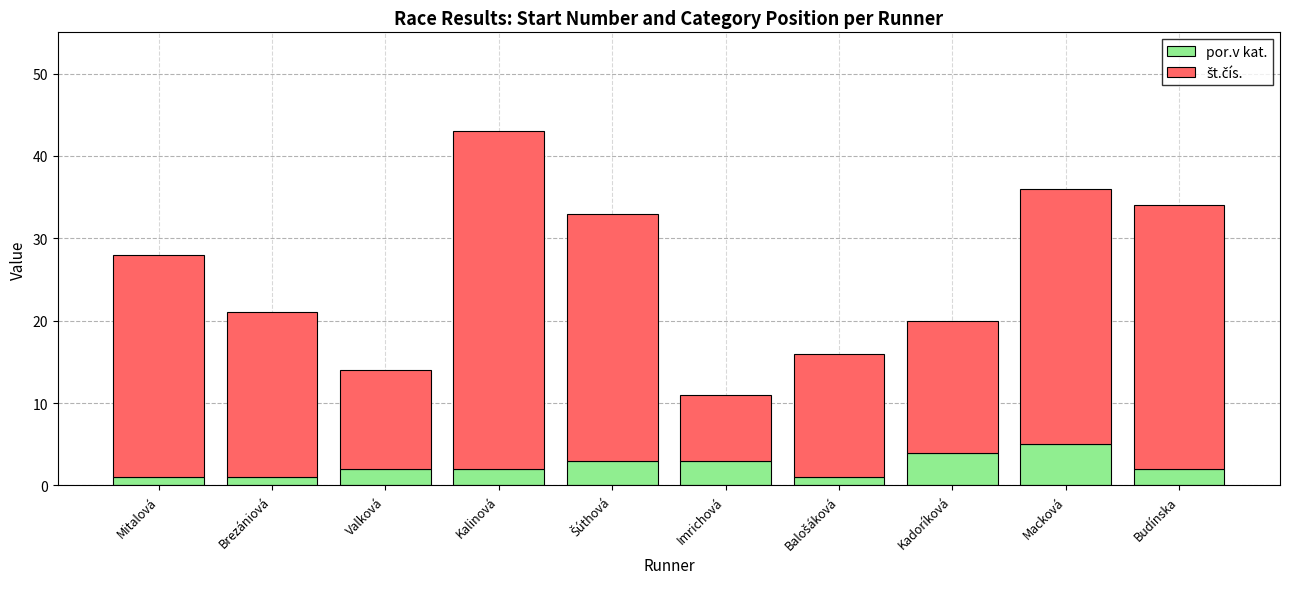

What is the sum of all por.v kat. values?

24